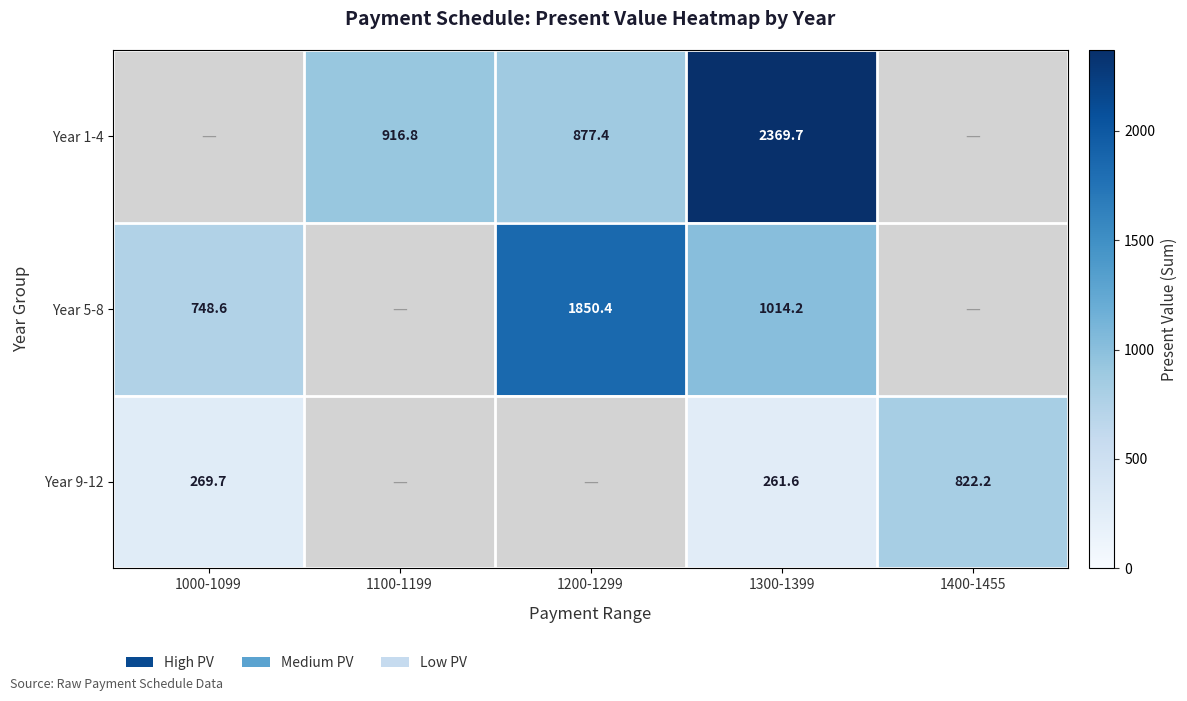

At which label does Year 1-4 first exceed 916?

1100-1199